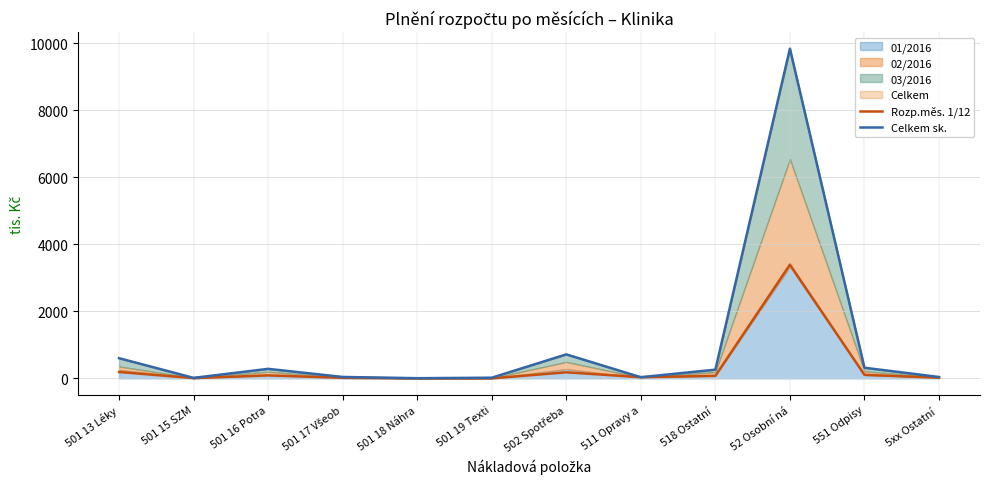

Rank the categories by Celkem sk. value from highest to lowest.

52 Osobní ná, 502 Spotřeba, 501 13 Léky, 551 Odpisy, 501 16 Potra, 518 Ostatní , 501 17 Všeob, 5xx Ostatní , 511 Opravy a, 501 19 Texti, 501 15 SZM, 501 18 Náhra